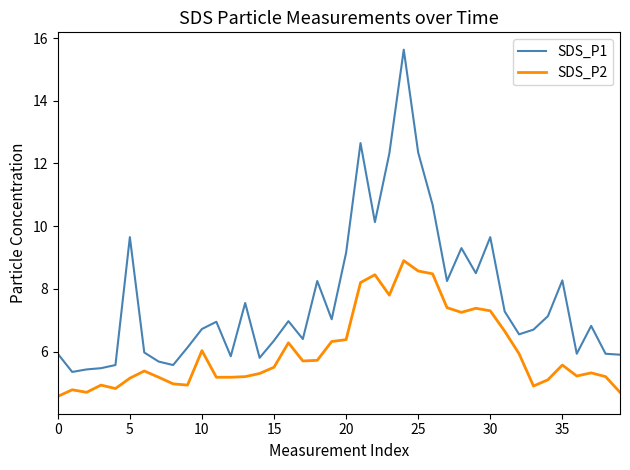

List the series in order of their overall mean, lowest first.

SDS_P2, SDS_P1